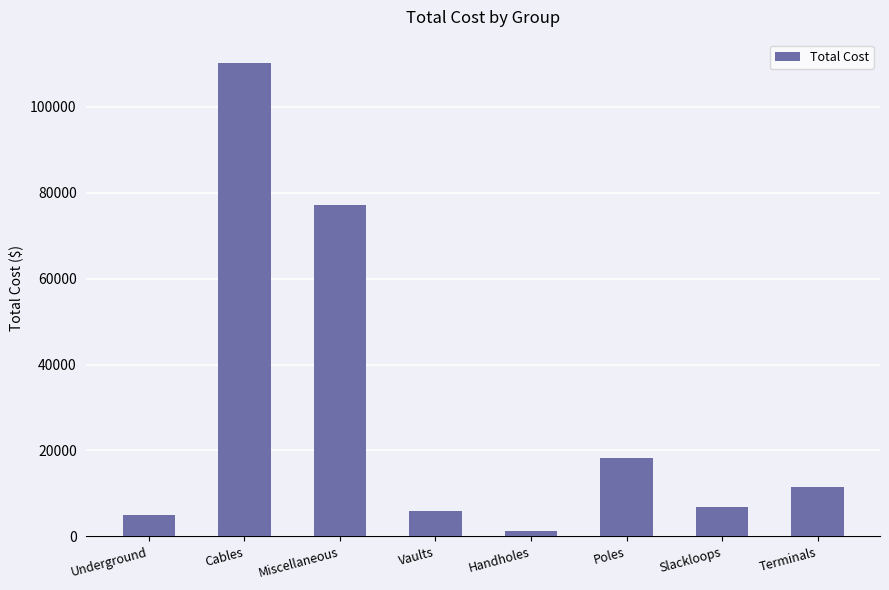

Where does the data first go above 11533?

Cables